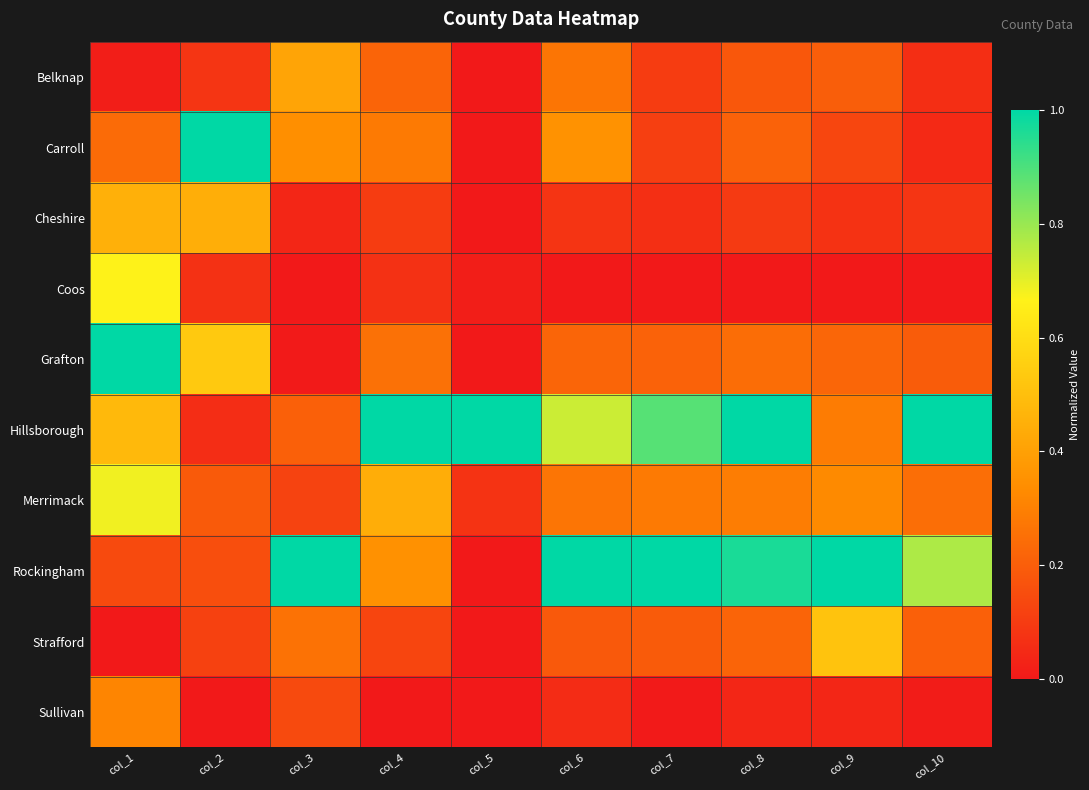

Which has a higher value, col_1 or col_4?

col_4